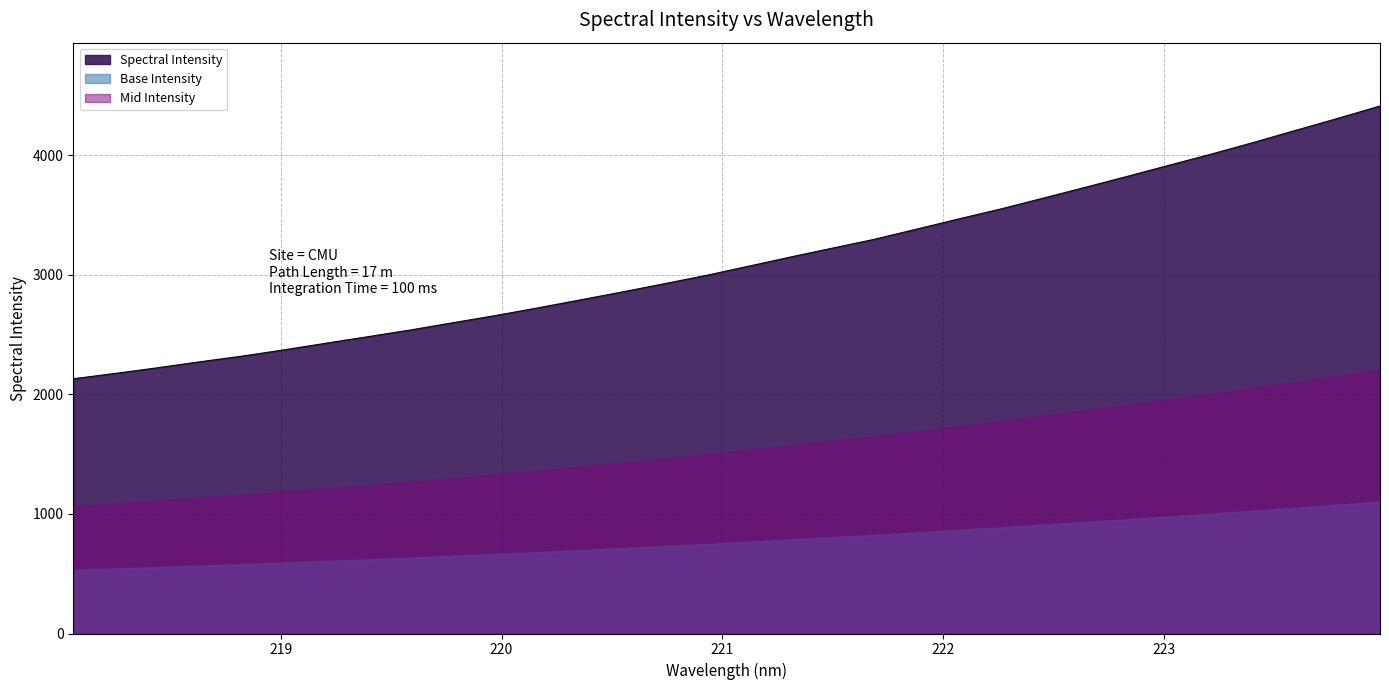

What is the label of the 31st point from the right?

218.2508